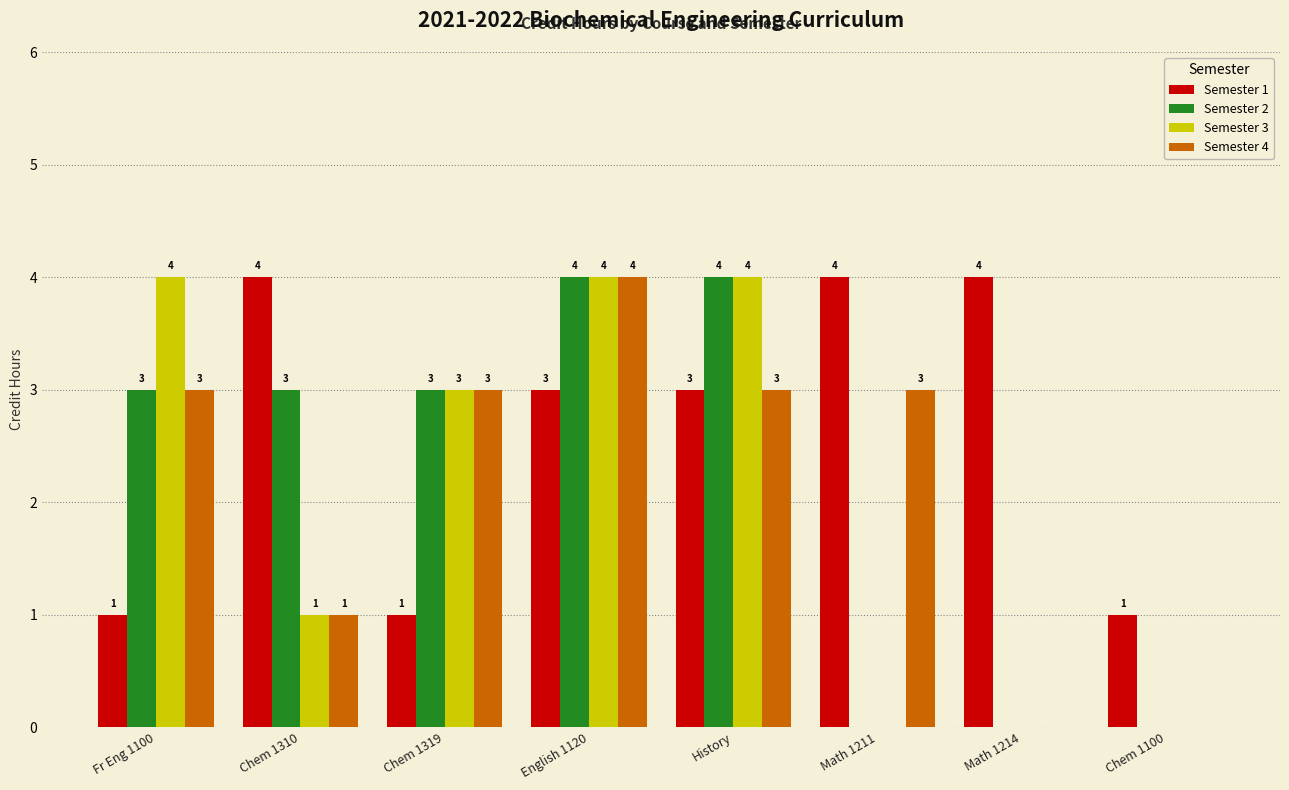

The value of Semester 4 at English 1120 is 3. True or false?

False